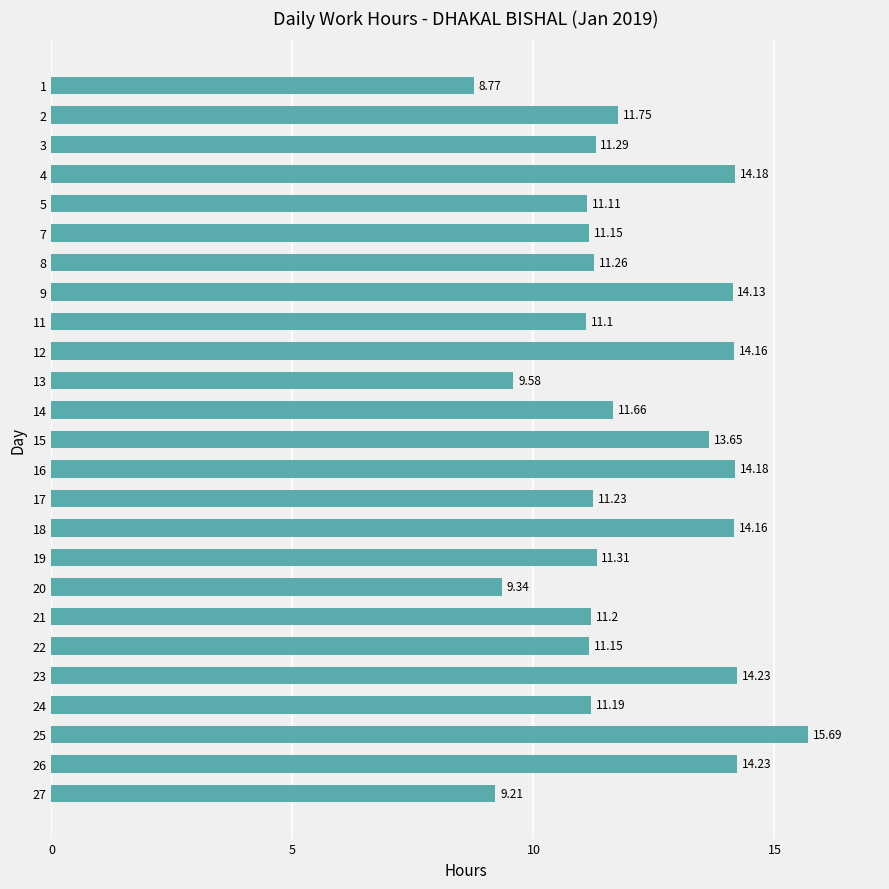

What is the change in value from 1 to 23?

+5.5